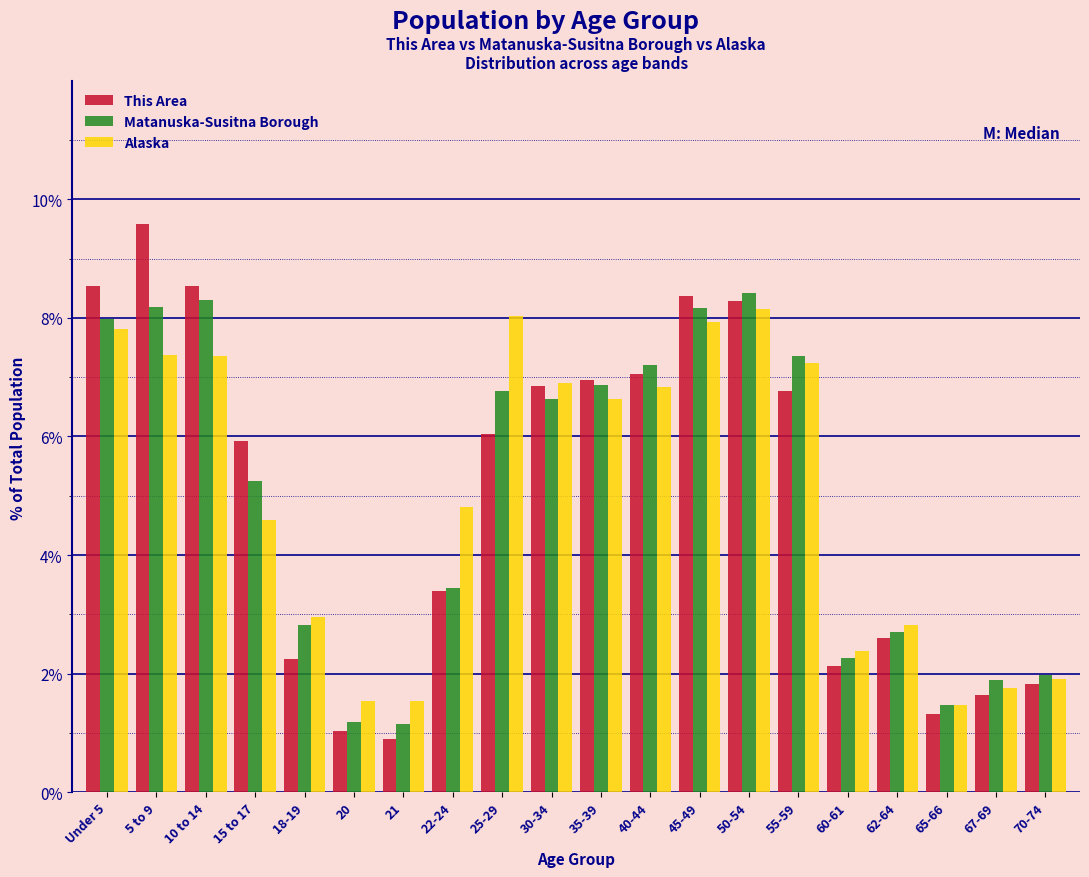

What is the average value of the Alaska series?

5.0